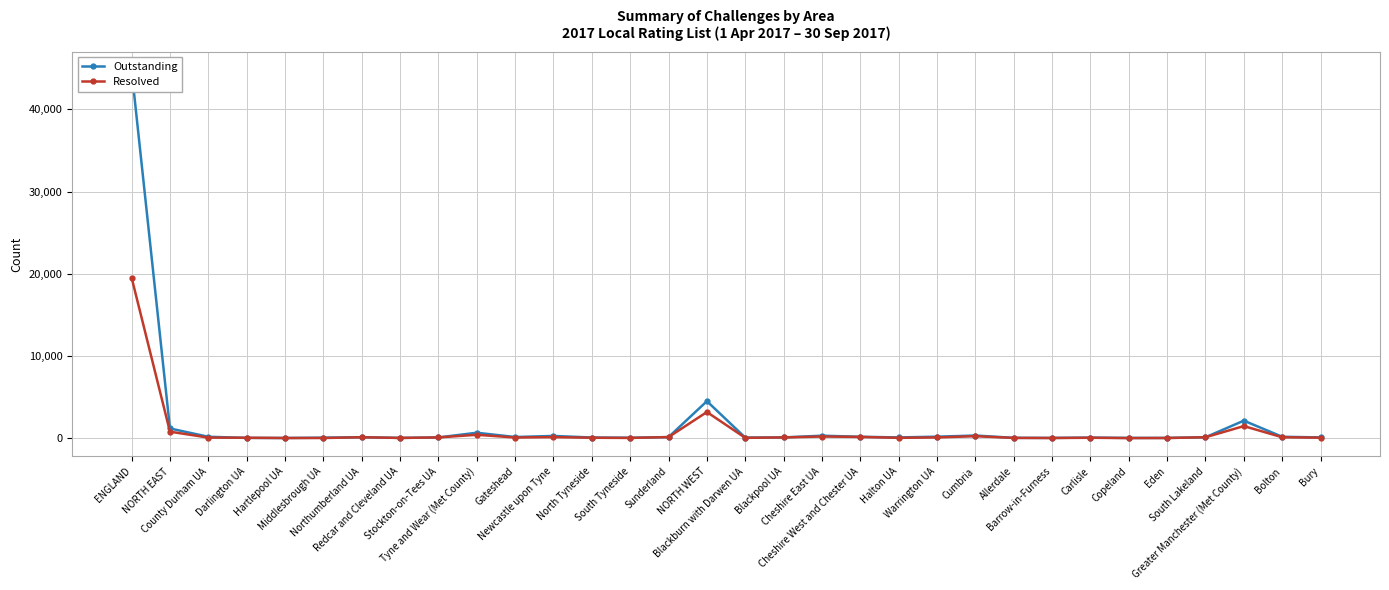

After their last crossing, which series has the higher values: Outstanding or Resolved?

Resolved